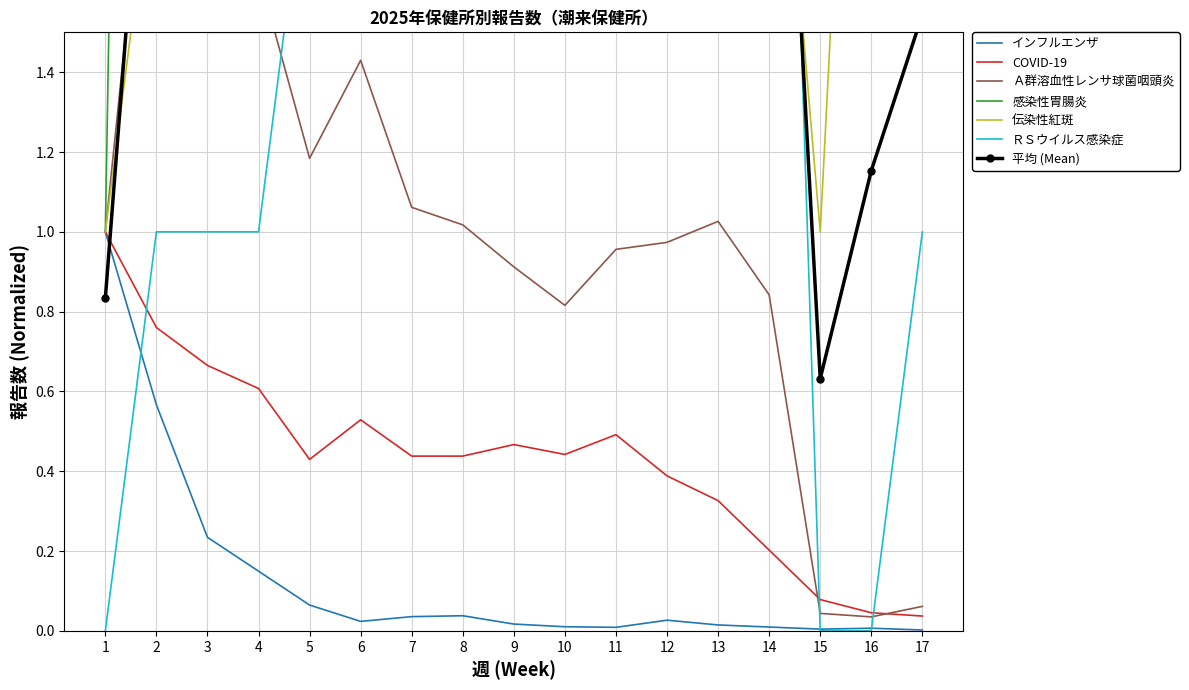

What is the difference between the highest and lowest values at 2?

7.8